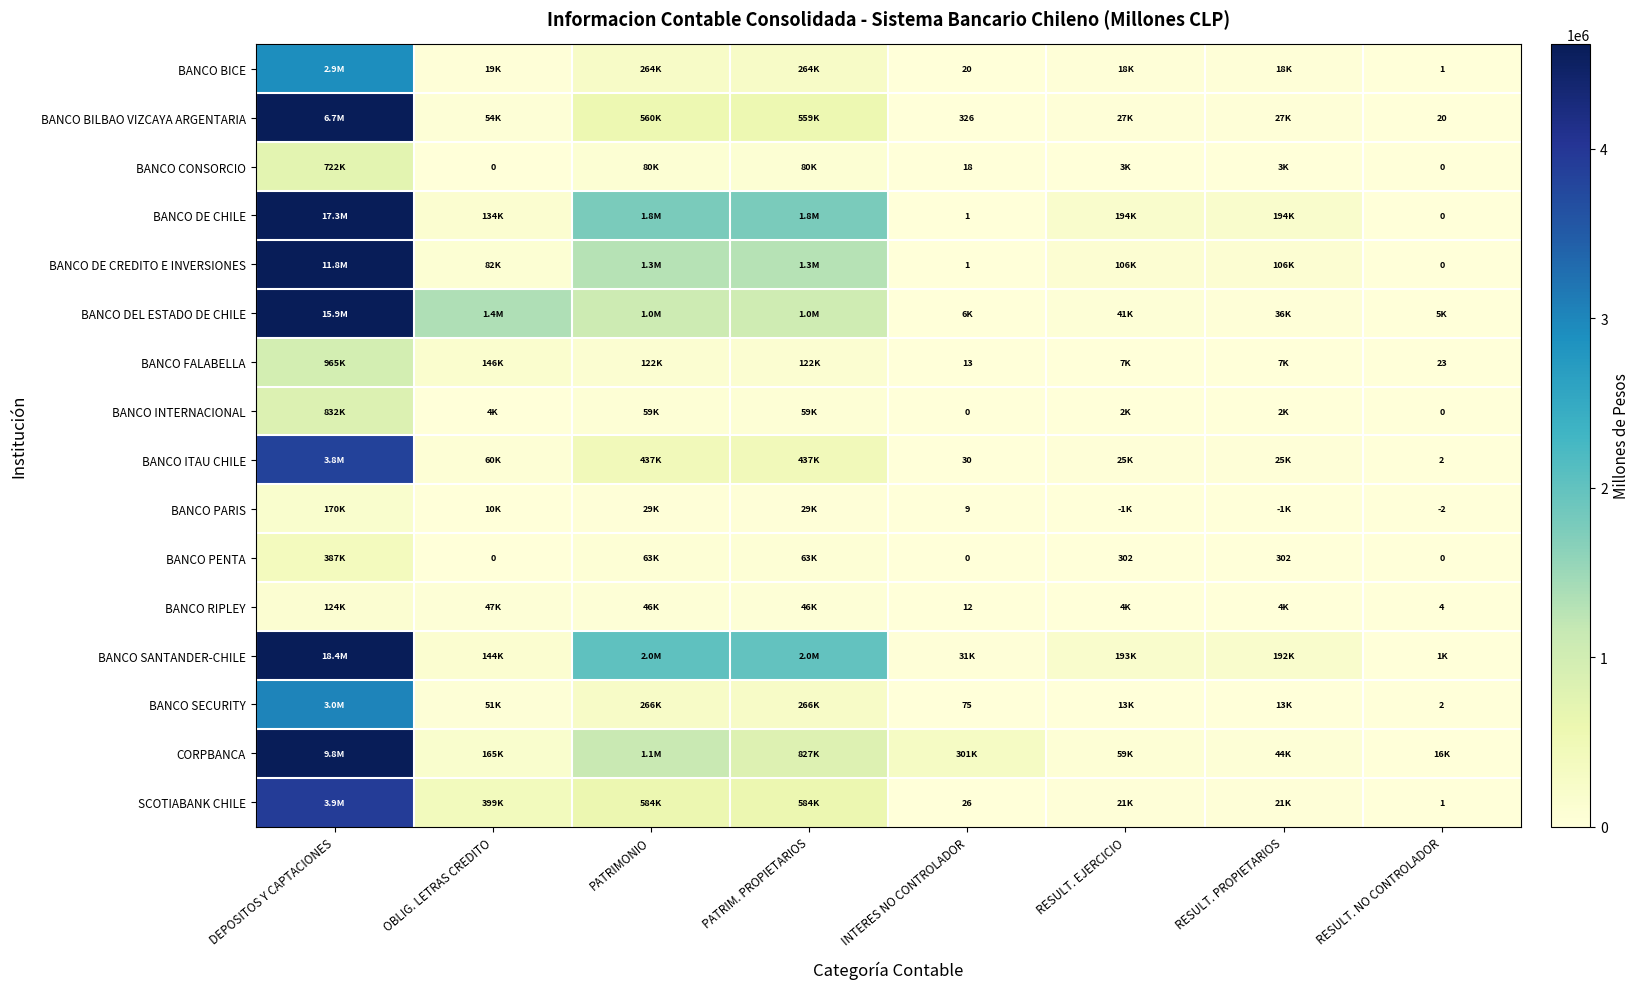

The value of BANCO ITAU CHILE at RESULT. NO CONTROLADOR is 3. True or false?

False